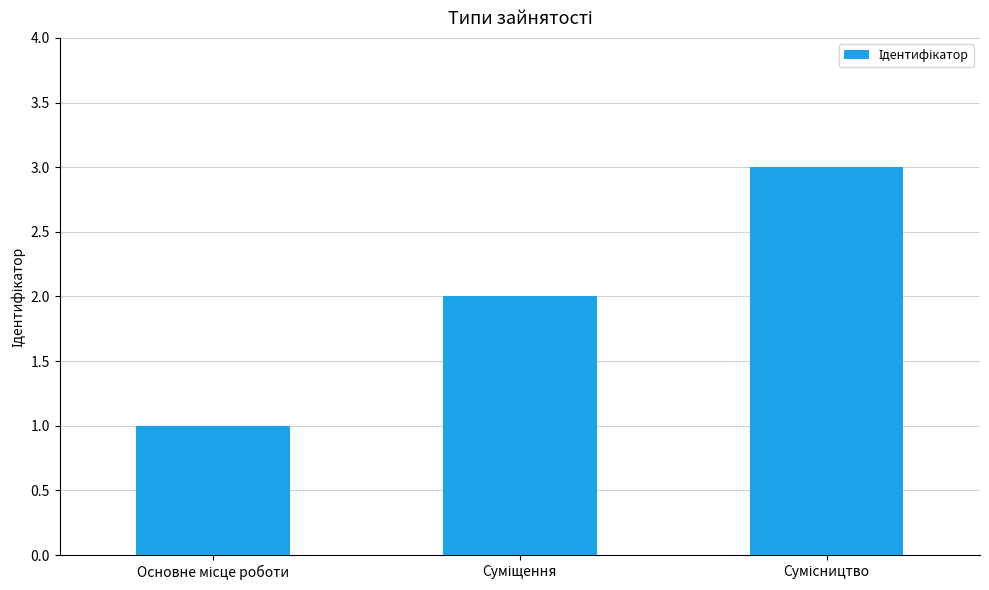

Reading left to right, extract all data points from this chart.

1	2	3